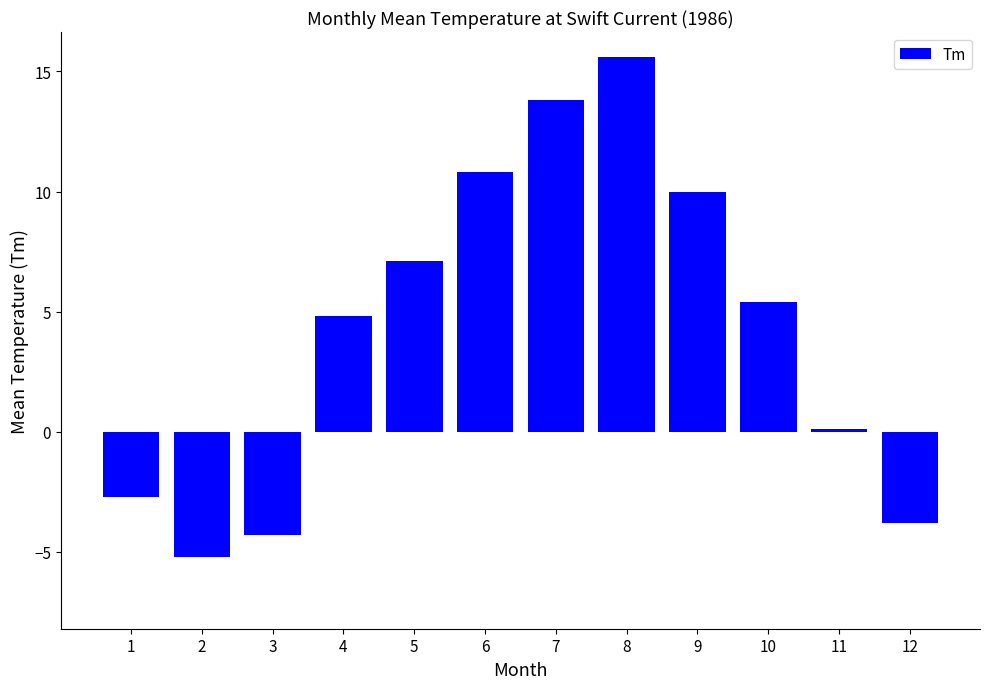

Which label corresponds to the smallest value in the chart?

2